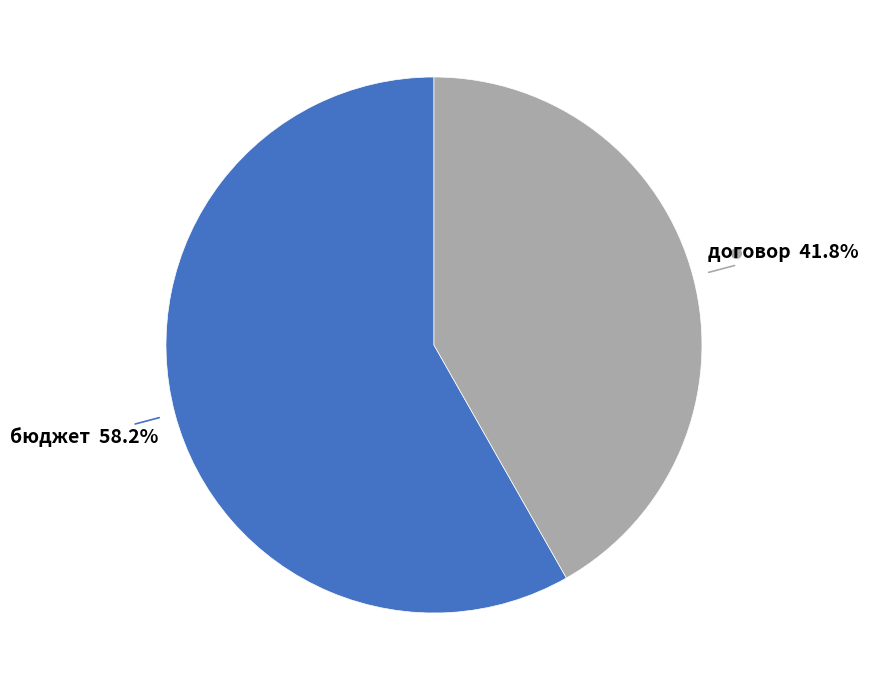

Is there any slice that represents more than half of the pie?

Yes